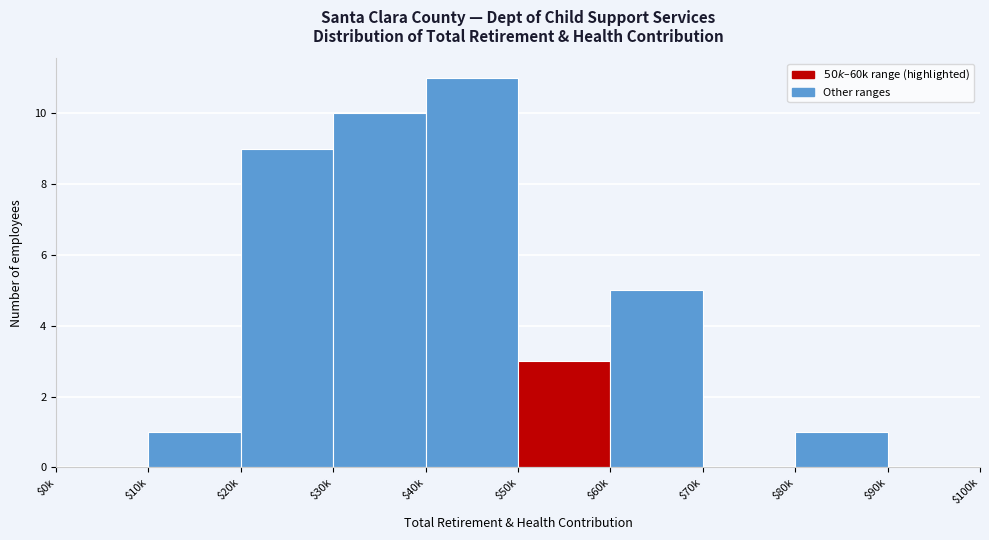

At which category does the chart reach its peak across all series?

$40k